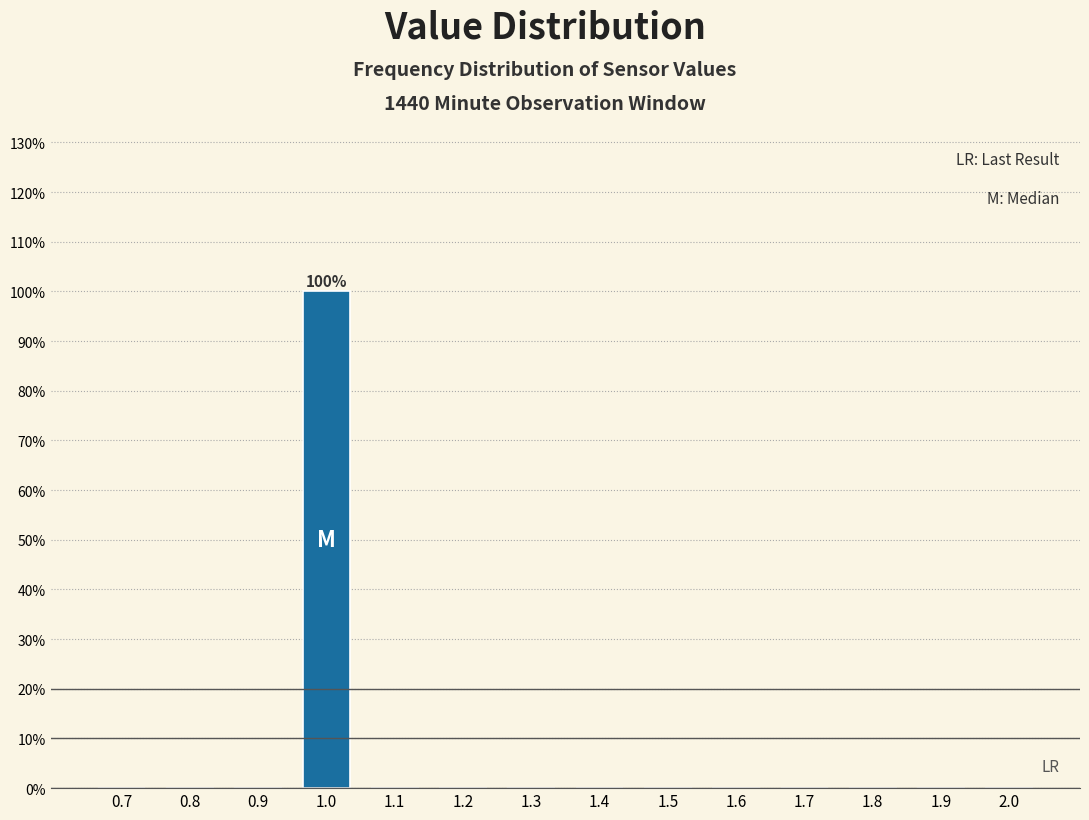

Reading left to right, extract all data points from this chart.

0.7=0	0.8=0	0.9=0	1.0=100	1.1=0	1.2=0	1.3=0	1.4=0	1.5=0	1.6=0	1.7=0	1.8=0	1.9=0	2.0=0